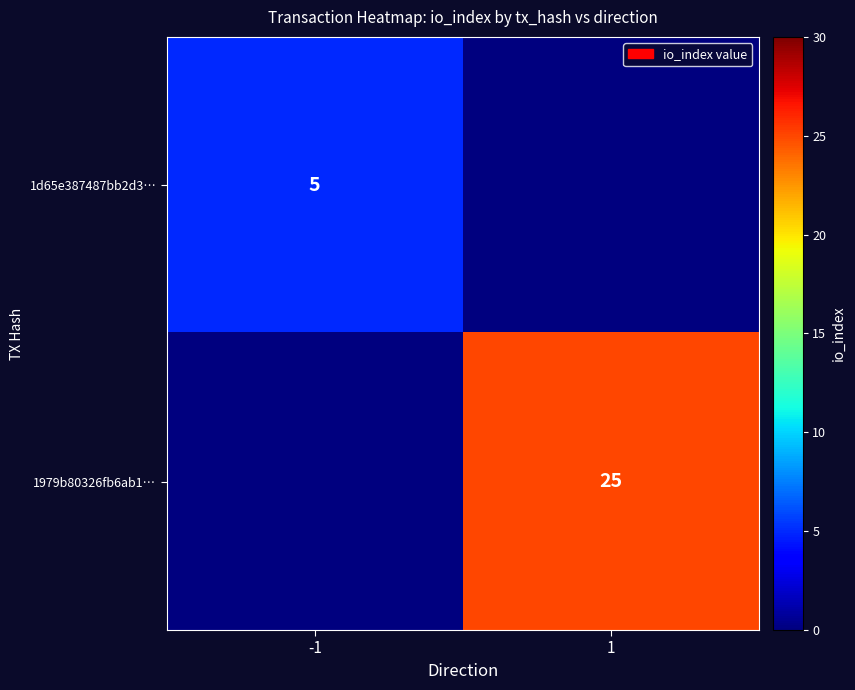

Is the value of 1d65e387487bb2d3… at -1 greater than the value of 1979b80326fb6ab1… at 1?

No